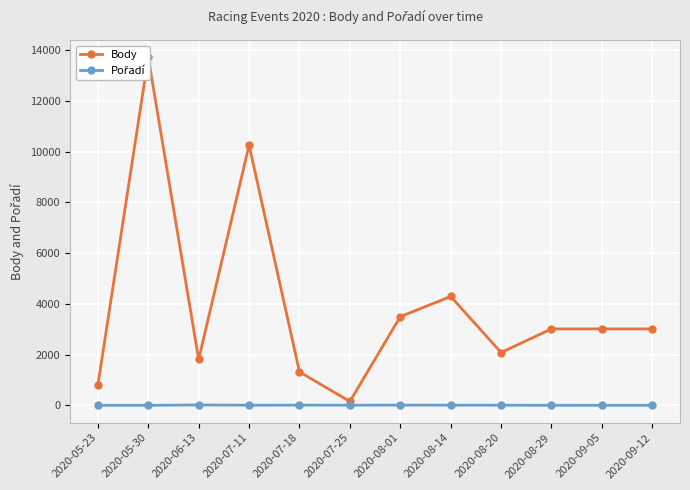

Which has a higher value, 2020-09-05 or 2020-07-18?

2020-09-05